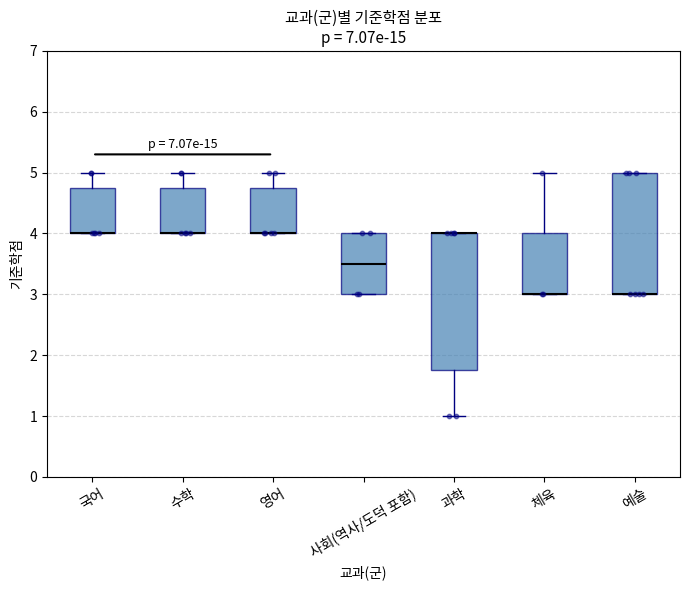

Reading left to right, read every box against the y-axis: the position of its median line, the range the box covers, and the ends of its whiskers. The values are not printed on the chart, so give them approximately, as read against the axis.

국어: median 4.0 (drawn on the box's lower edge), box 4.0 to 4.8, whiskers 4.0 to 5.0
수학: median 4.0 (drawn on the box's lower edge), box 4.0 to 4.8, whiskers 4.0 to 5.0
영어: median 4.0 (drawn on the box's lower edge), box 4.0 to 4.8, whiskers 4.0 to 5.0
사회(역사/도덕 포함): median 3.5, box 3.0 to 4.0, whiskers 3.0 to 4.0
과학: median 4.0 (drawn on the box's upper edge), box 1.8 to 4.0, whiskers 1.0 to 4.0
체육: median 3.0 (drawn on the box's lower edge), box 3.0 to 4.0, whiskers 3.0 to 5.0
예술: median 3.0 (drawn on the box's lower edge), box 3.0 to 5.0, whiskers 3.0 to 5.0